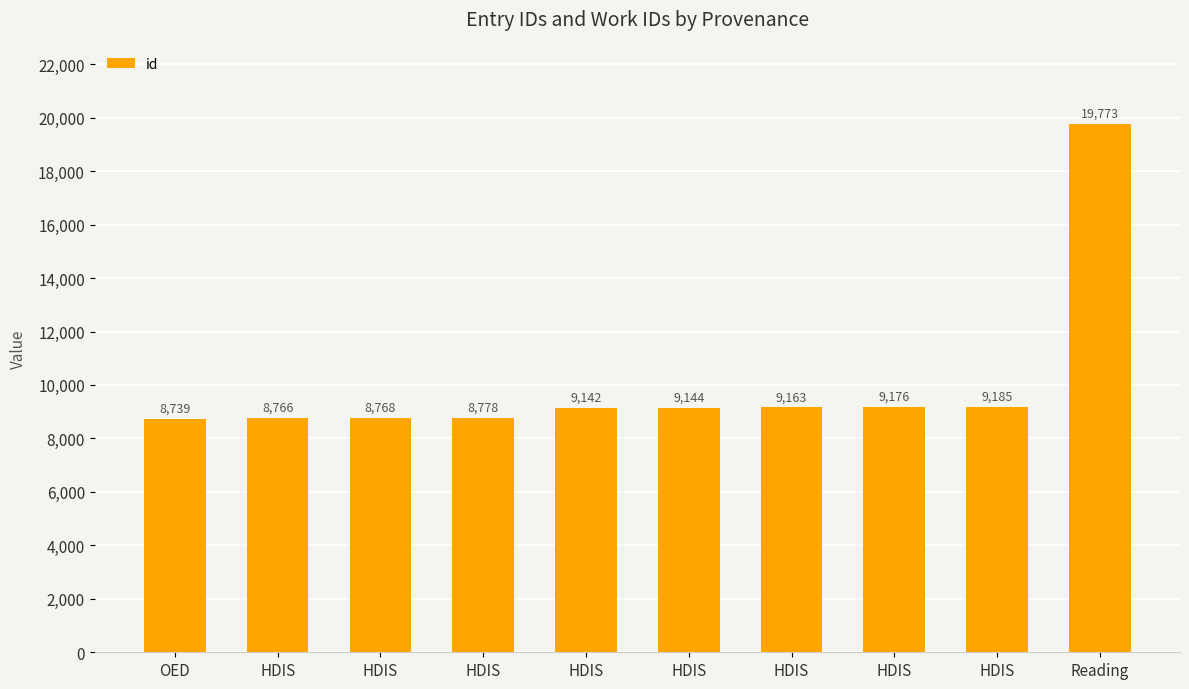

What is the sum of all values?

100634